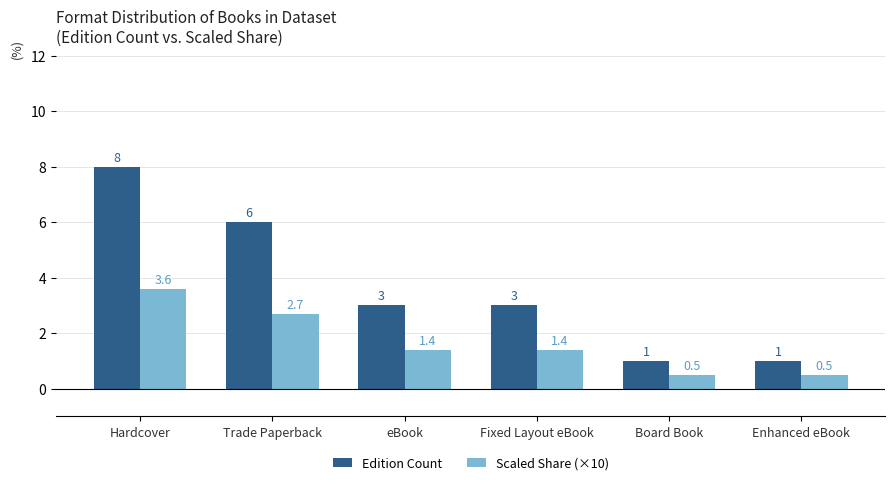

Which series changed the most between Hardcover and Board Book?

Edition Count